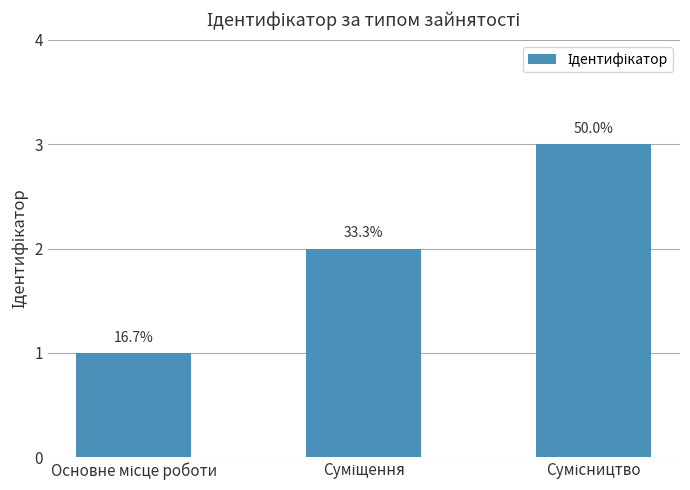

How many values are between 1 and 3?

3